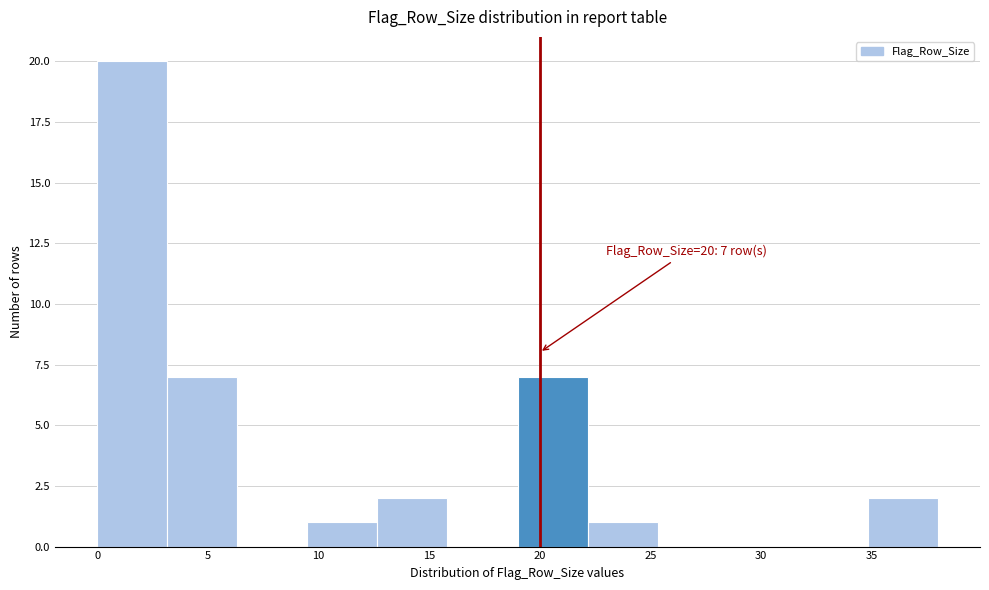

Which range on the x-axis has the tallest bar?

0.0 to 3.0